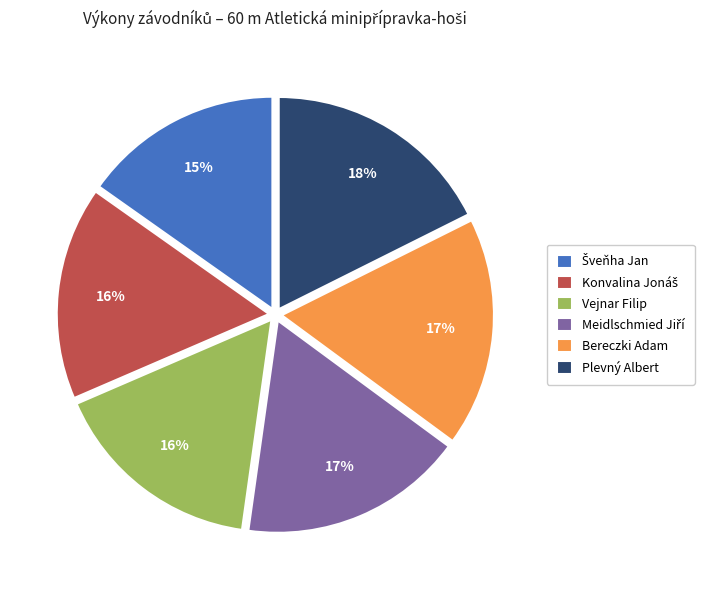

To the nearest percent, what portion does Vejnar Filip represent?

16%